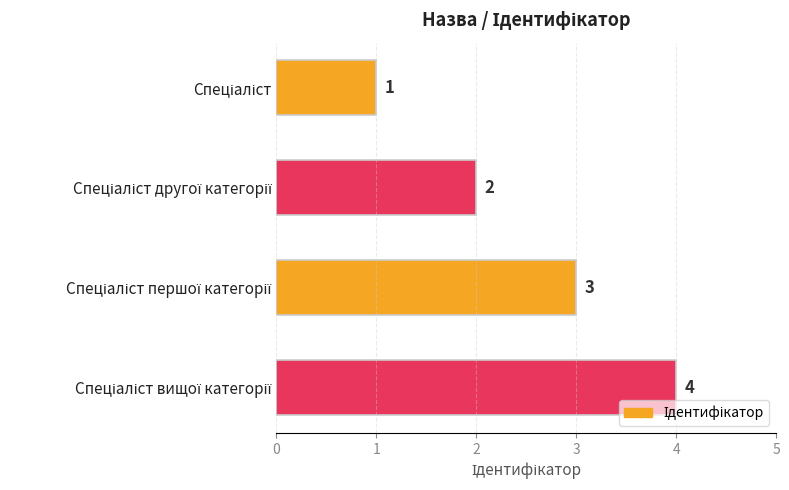

What is the maximum value shown in the chart?

4